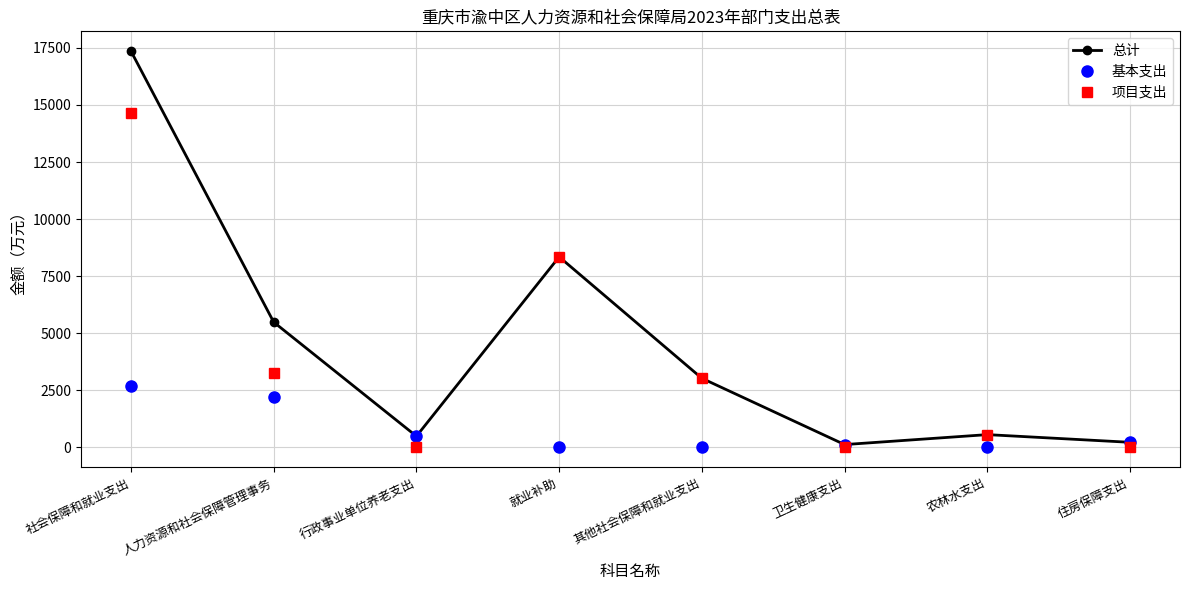

In 项目支出, how many points are higher than both neighbors (excluding endpoints)?

2